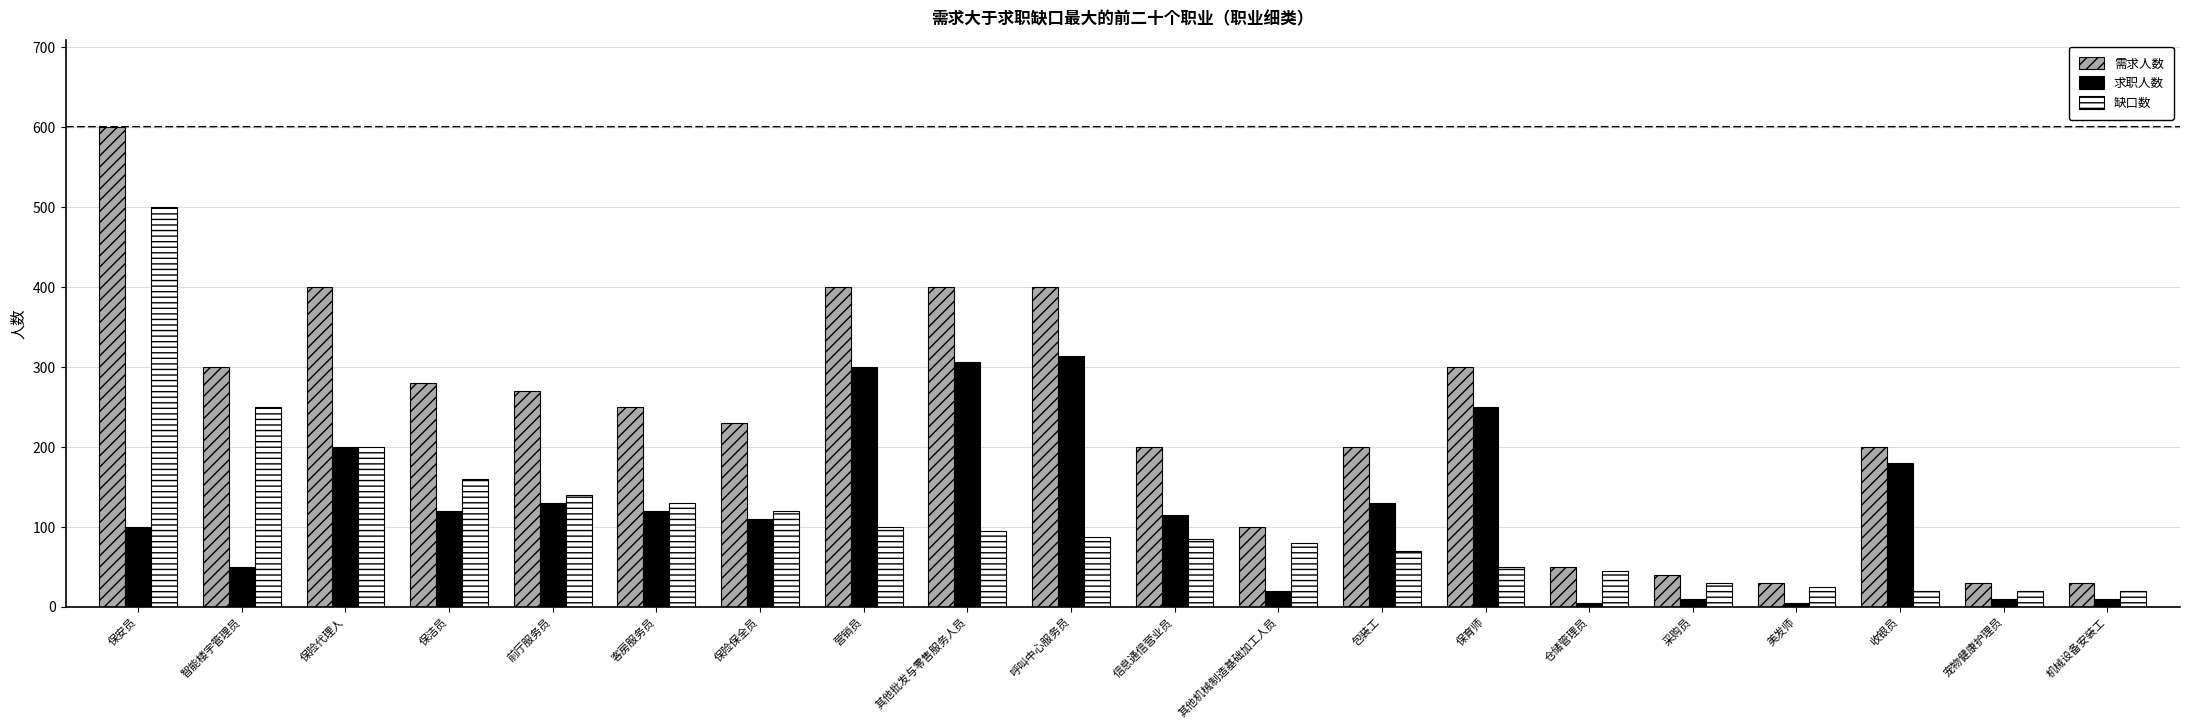

What is the difference between the second highest and second lowest values in the 缺口数 series?

230